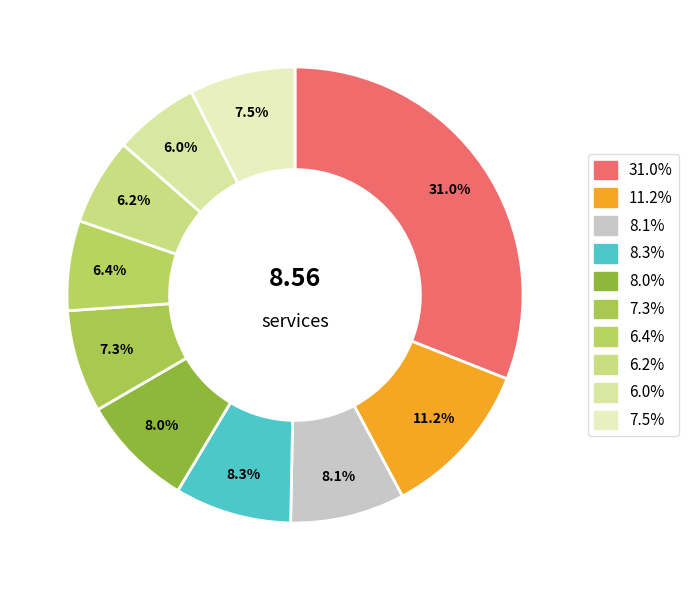

How many segments does this pie chart have?

10